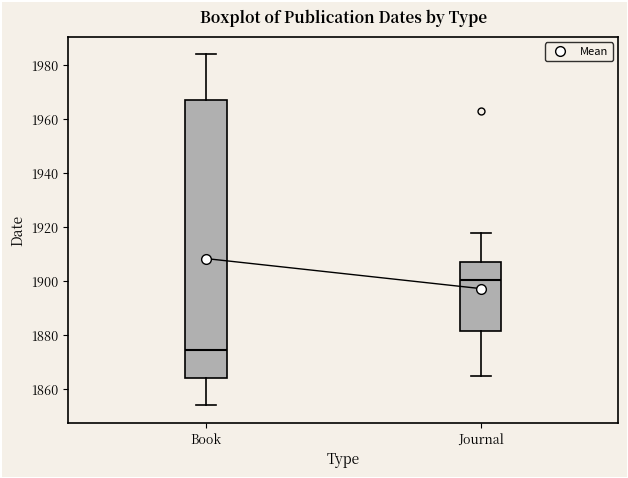

Comparing the boxes themselves (not the whiskers), which one is the tallest?

Book